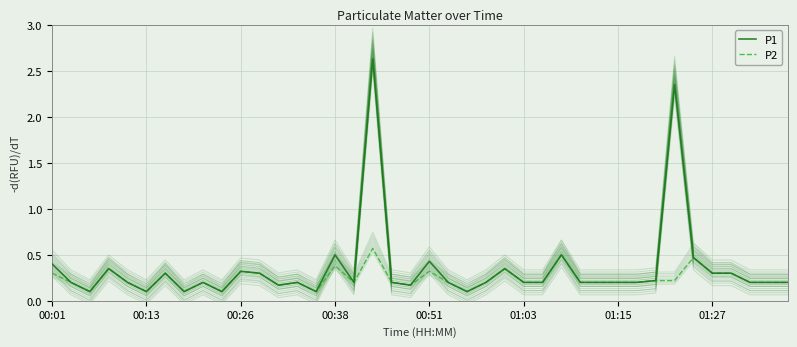

What is the average value of the P2 series?

0.2